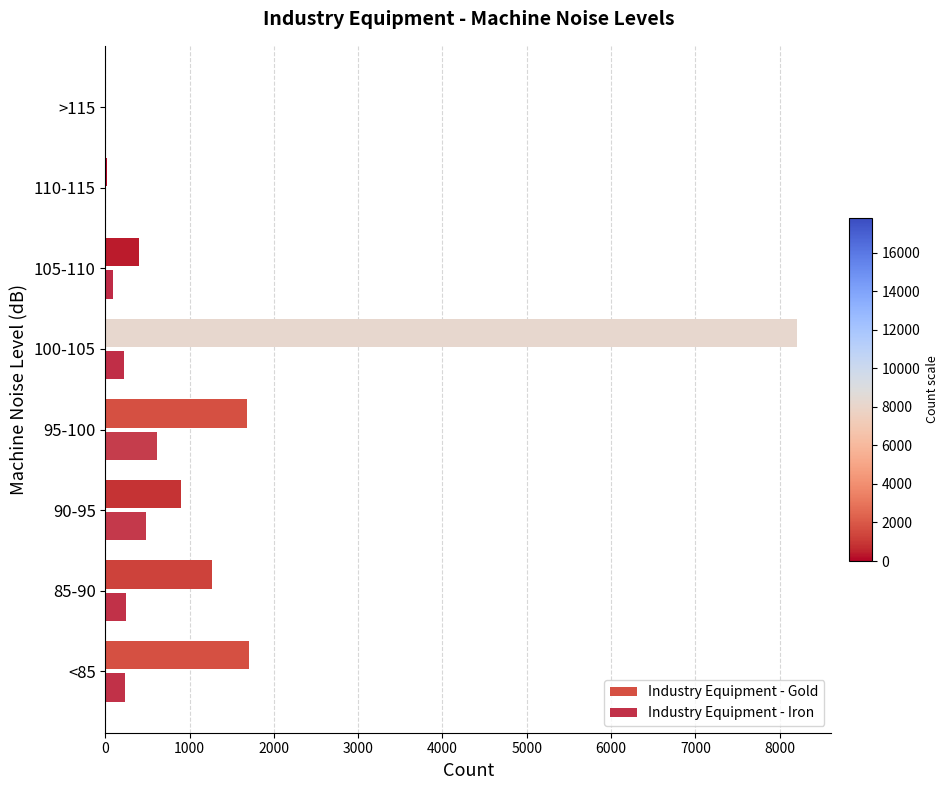

What is the sum of all Industry Equipment - Iron values?

1892